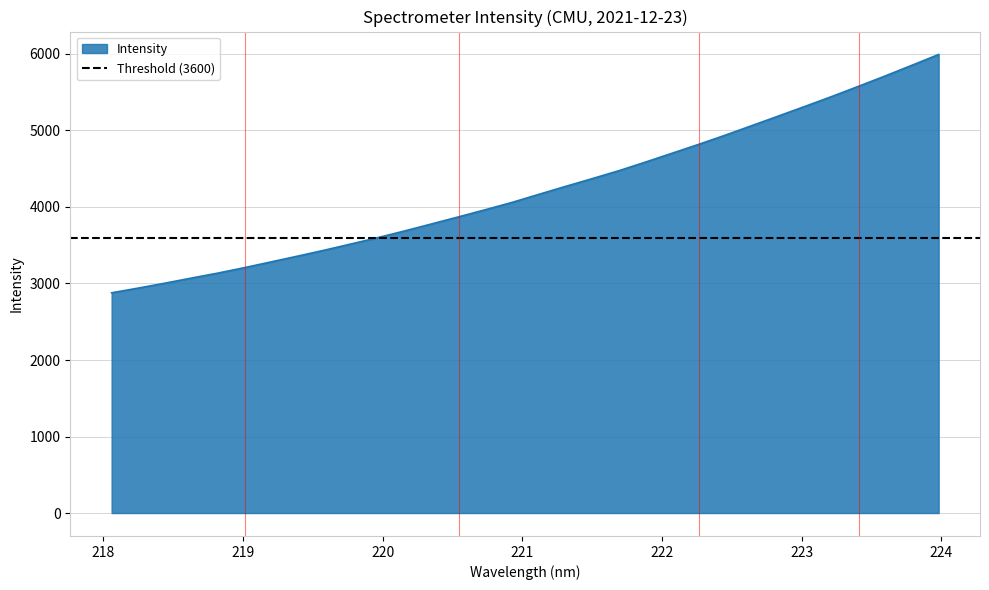

Which label corresponds to the smallest value in the chart?

218.0596